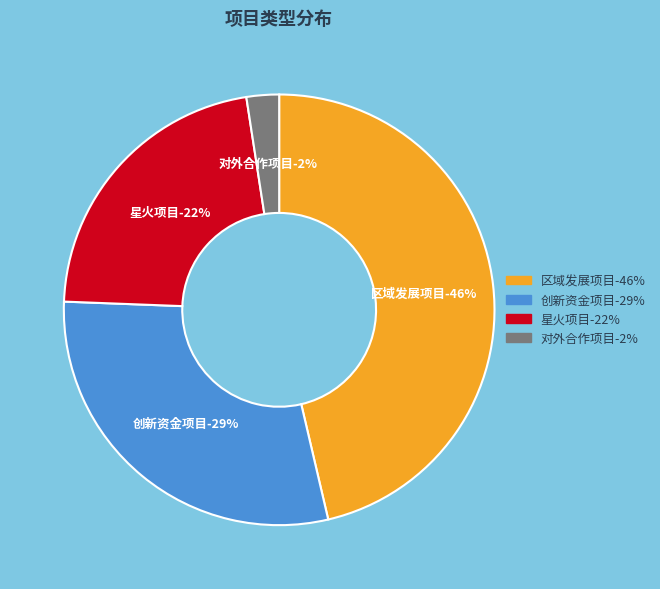

Is there a majority slice in this chart?

No